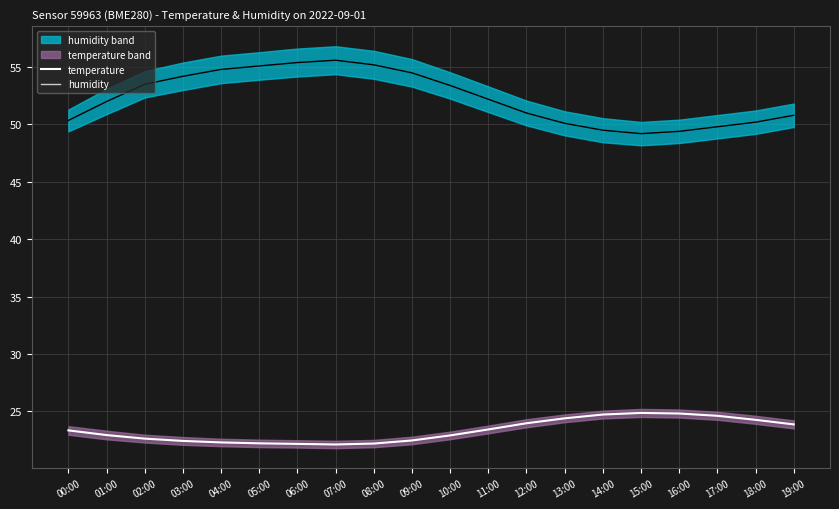

True or false: humidity and temperature intersect in this chart.

False